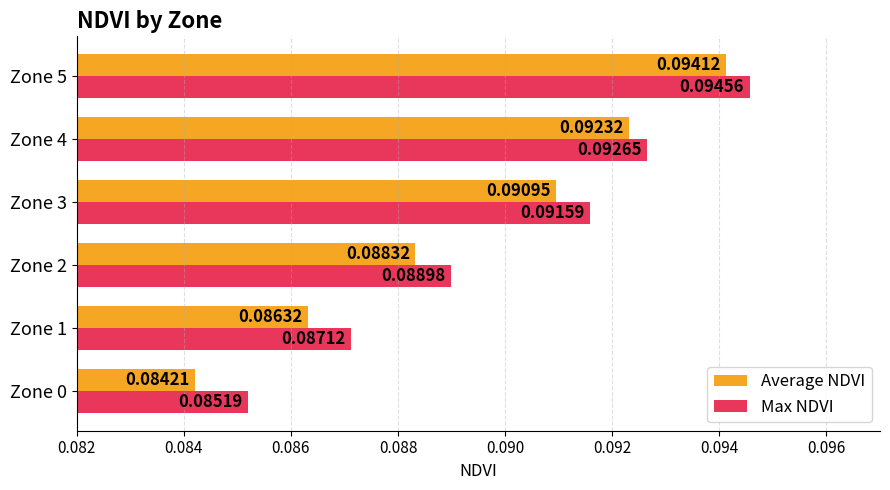

At which label is Average NDVI closest to 0?

Zone 0